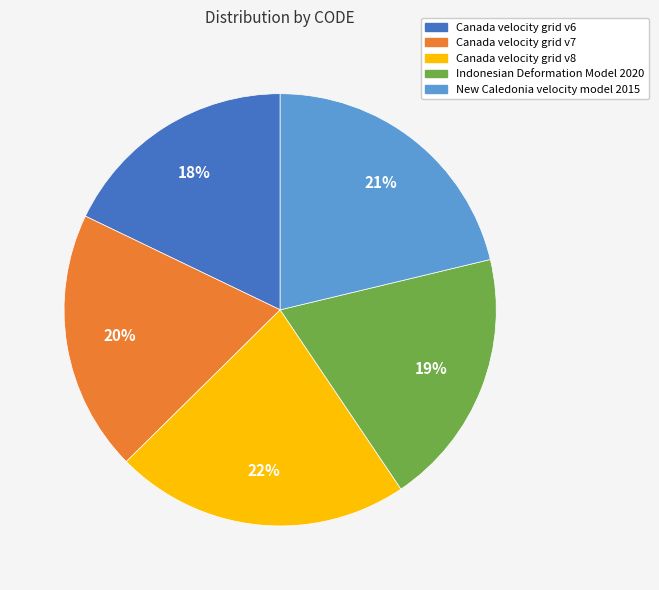

Is there any slice that represents more than half of the pie?

No